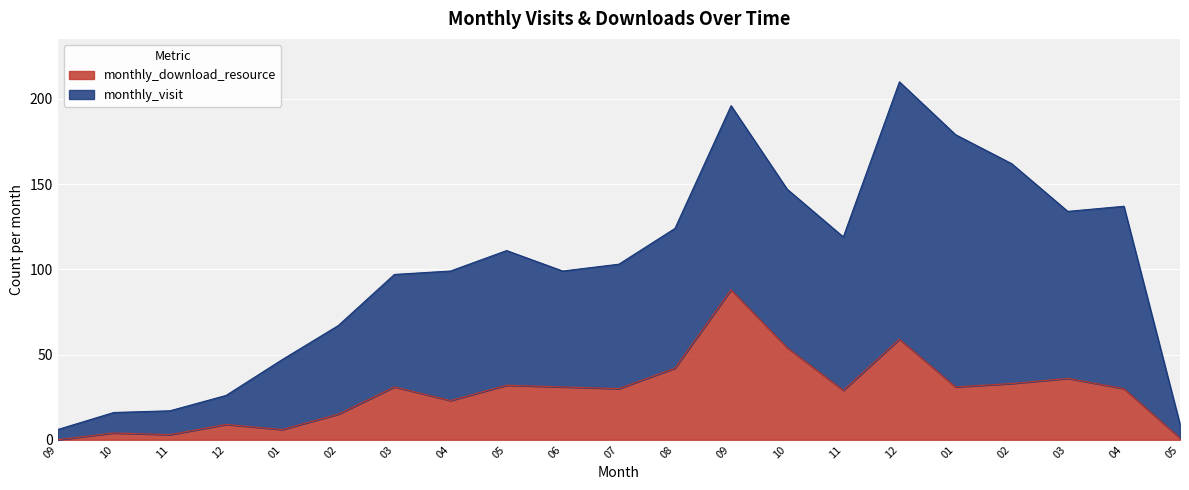

Rank the categories by value from lowest to highest.

09, 05, 11, 10, 01, 12, 02, 04, 11, 07, 04, 03, 06, 01, 05, 02, 03, 08, 10, 12, 09